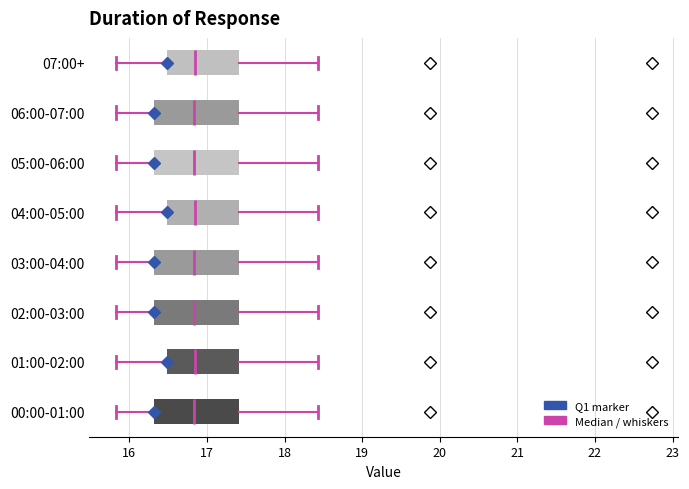

Reading bottom to top, transcribe this box plot: for each box, give where its median line is, the range the box spans, and where its two whiskers end, as read against the x-axis. The values are not printed on the chart, so give them approximately, as read against the axis.

00:00-01:00: median 16.8, box 16.3 to 17.4, whiskers 15.8 to 18.4
01:00-02:00: median 16.9, box 16.5 to 17.4, whiskers 15.8 to 18.4
02:00-03:00: median 16.8, box 16.3 to 17.4, whiskers 15.8 to 18.4
03:00-04:00: median 16.8, box 16.3 to 17.4, whiskers 15.8 to 18.4
04:00-05:00: median 16.9, box 16.5 to 17.4, whiskers 15.8 to 18.4
05:00-06:00: median 16.8, box 16.3 to 17.4, whiskers 15.8 to 18.4
06:00-07:00: median 16.8, box 16.3 to 17.4, whiskers 15.8 to 18.4
07:00+: median 16.9, box 16.5 to 17.4, whiskers 15.8 to 18.4